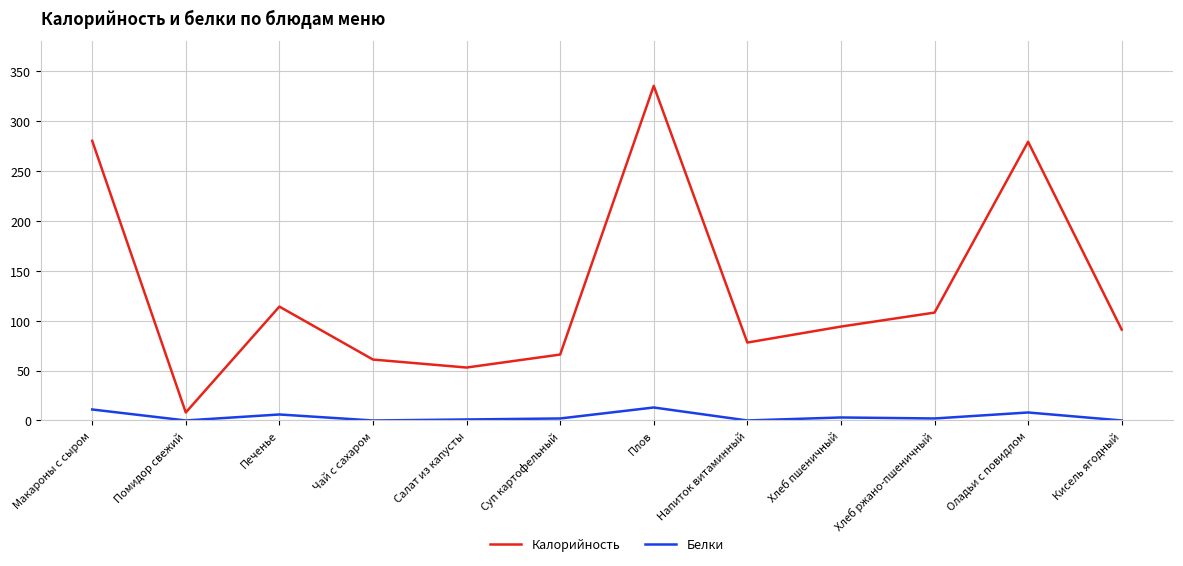

At which category does Калорийность reach its first local valley?

Помидор свежий